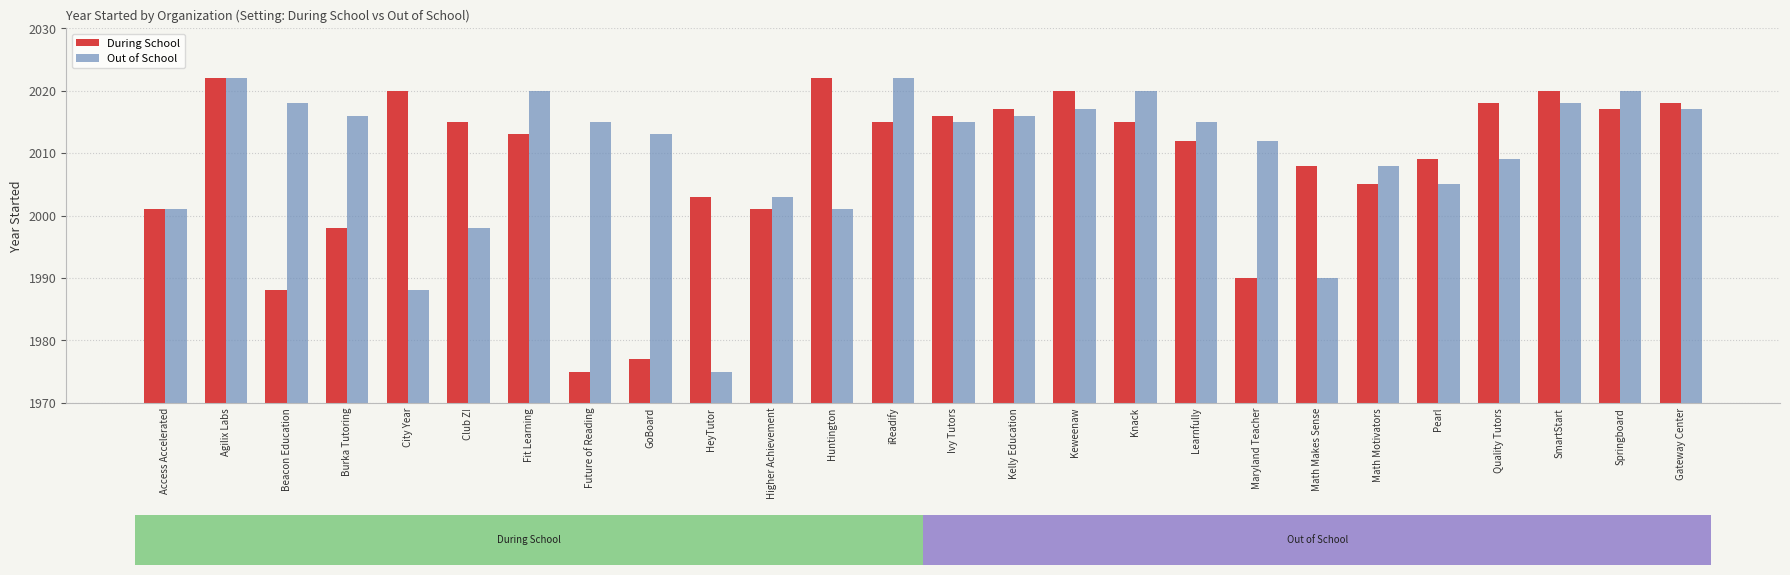

Does the chart contain any negative values?

No